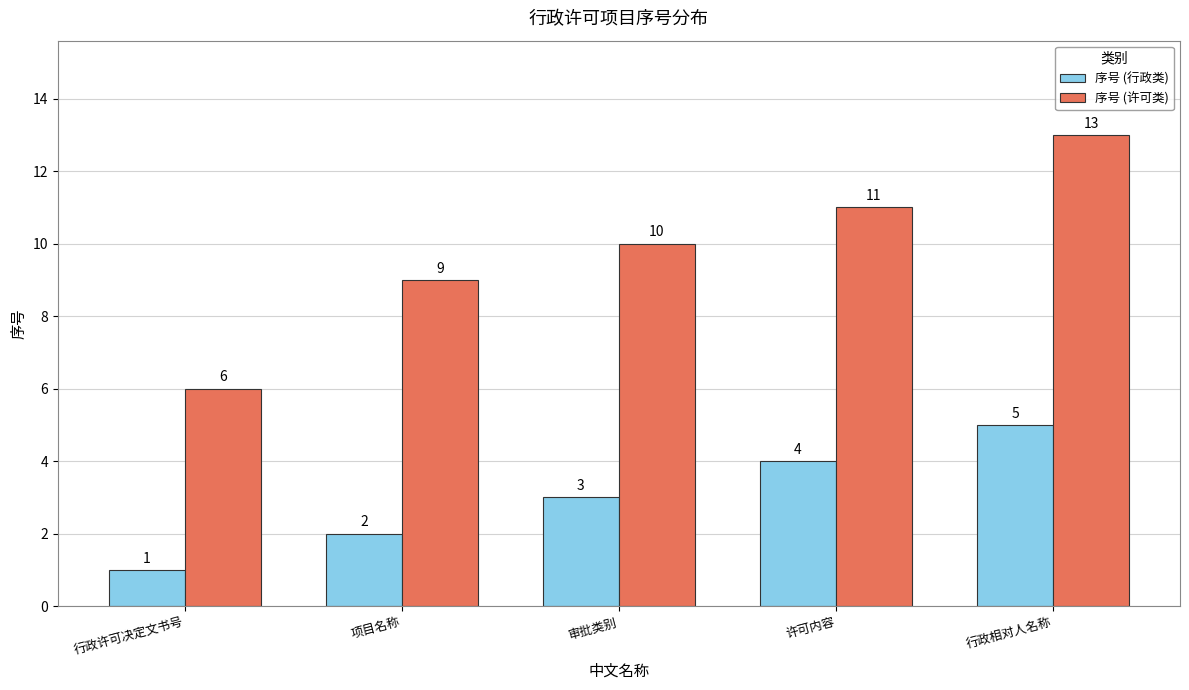

Rank the series by their maximum value, from highest to lowest.

序号 (许可类), 序号 (行政类)